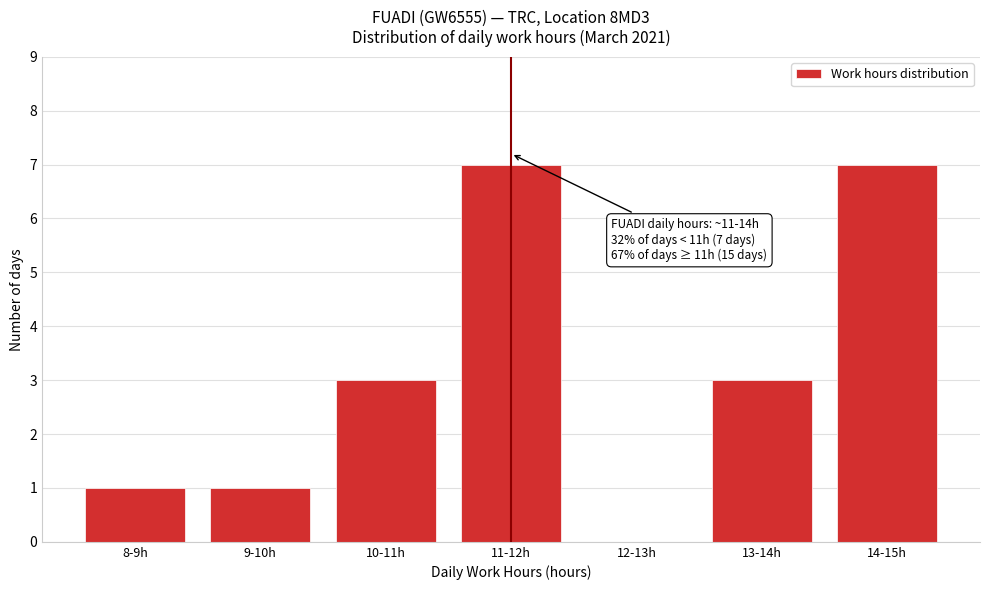

Reading left to right, list all the values displayed in this chart.

8-9h=1	9-10h=1	10-11h=3	11-12h=7	12-13h=0	13-14h=3	14-15h=7